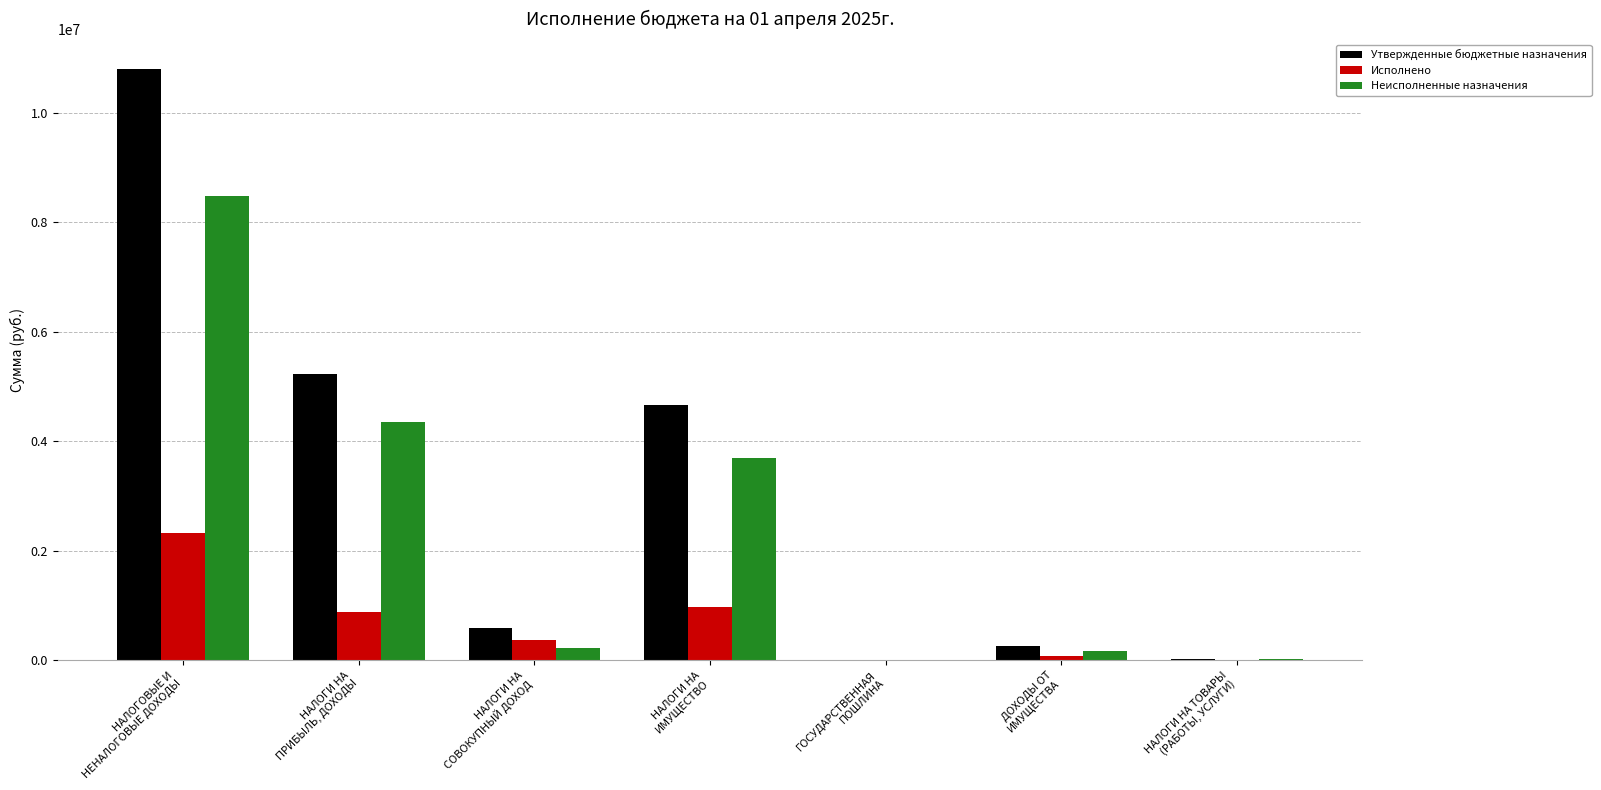

What is the sum of all Неисполненные назначения values?

16939571.6